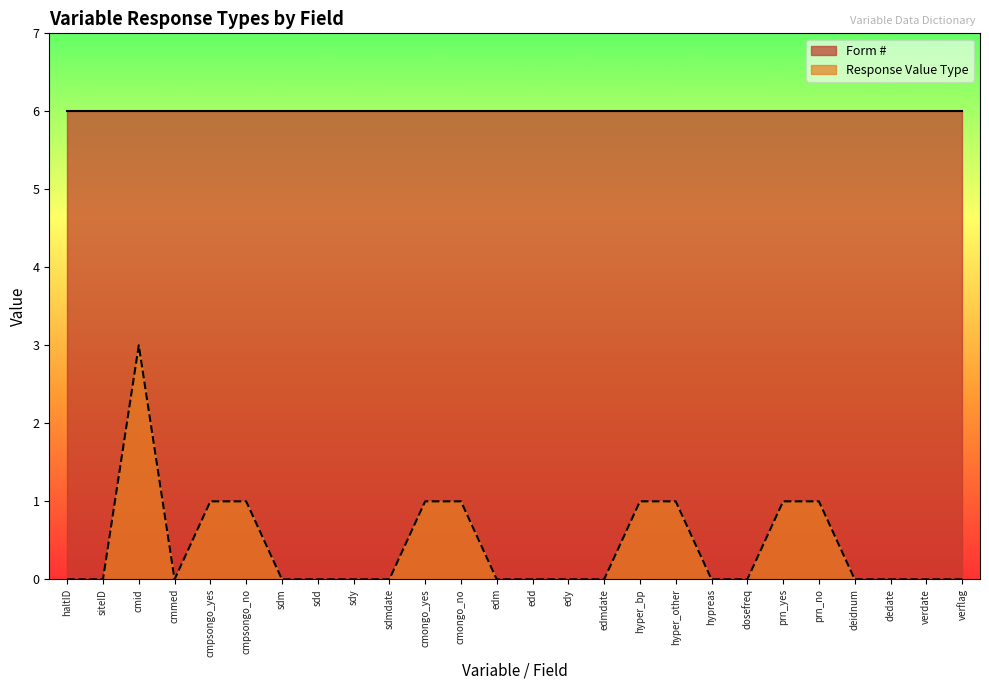

What is the value of the 11th point from the left?

1